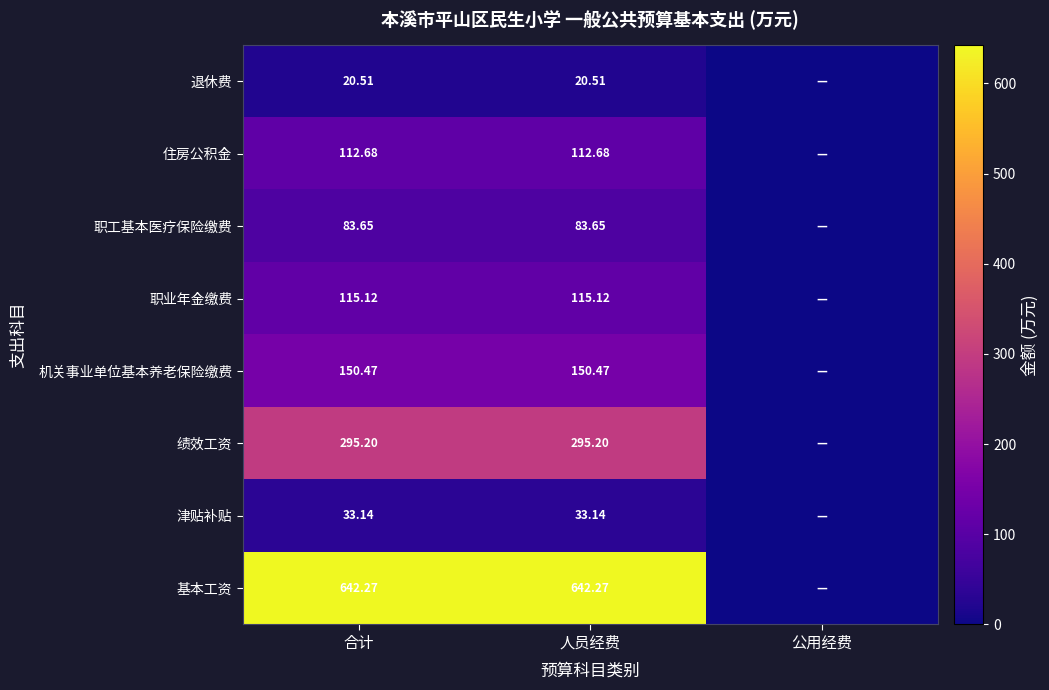

Rank the series at 合计 from lowest to highest value.

退休费, 津贴补贴, 职工基本医疗保险缴费, 住房公积金, 职业年金缴费, 机关事业单位基本养老保险缴费, 绩效工资, 基本工资